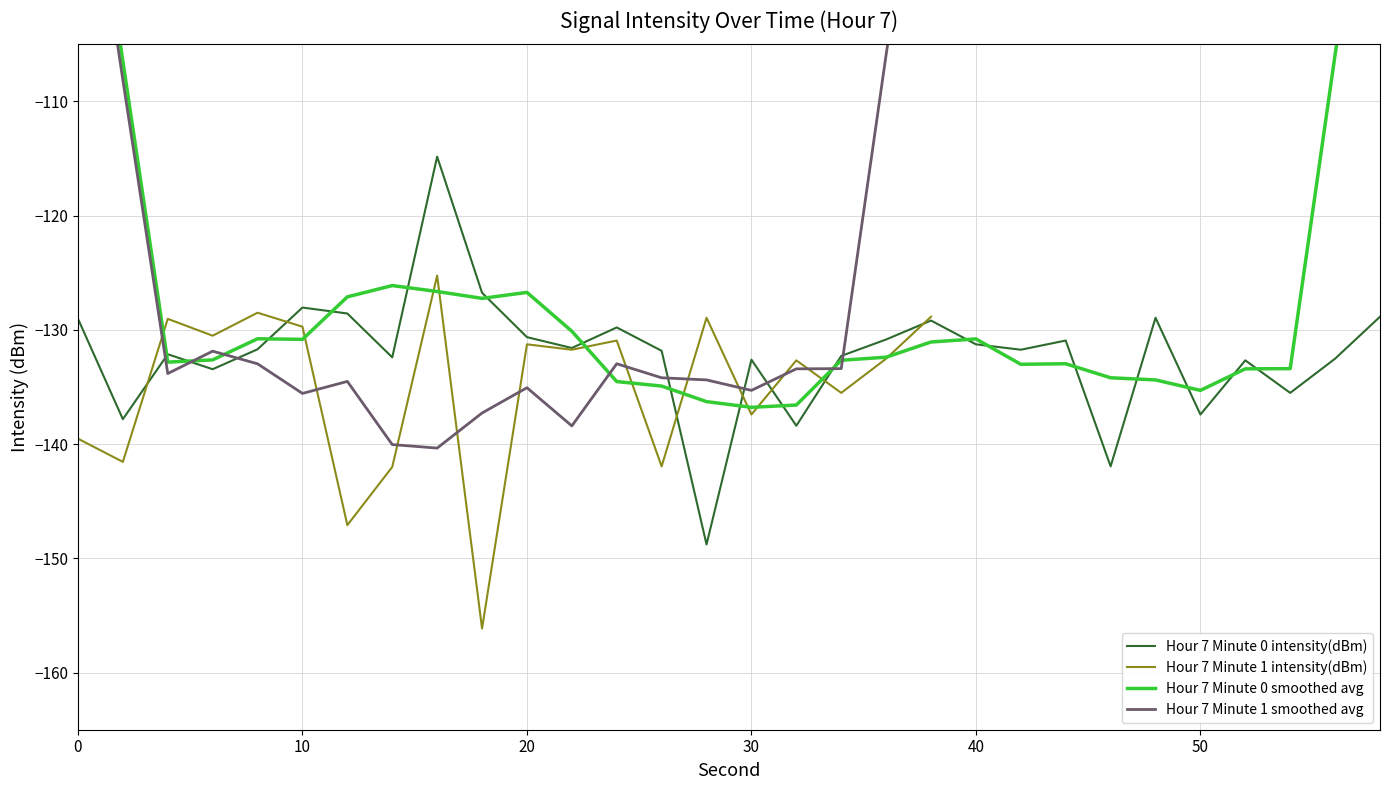

Read the value at 10.

-129.7